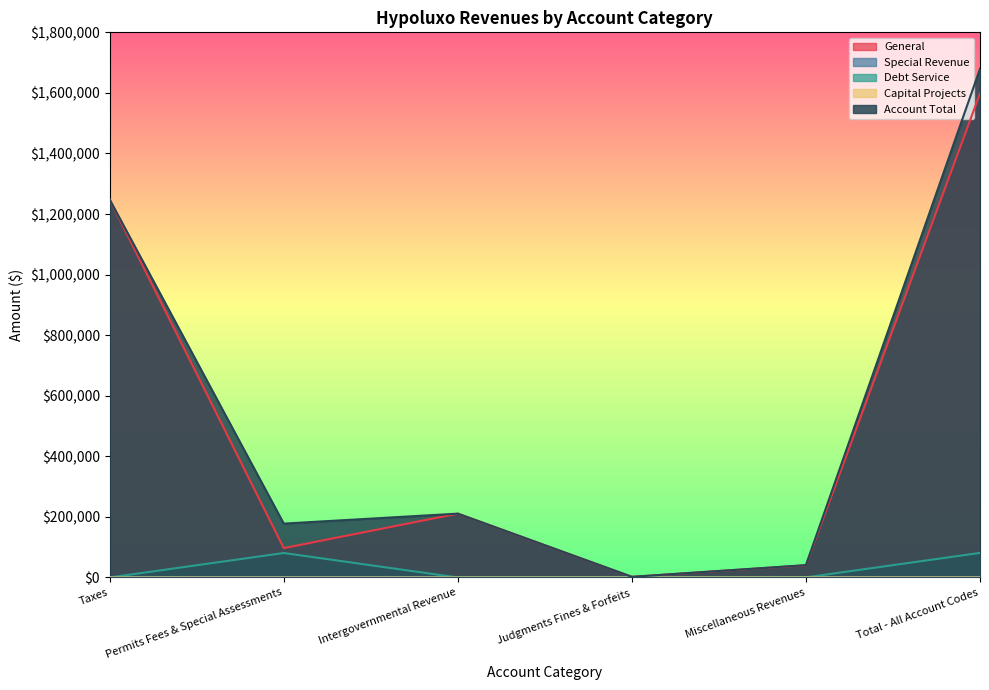

Where does the Account Total series first go above 210850?

Taxes